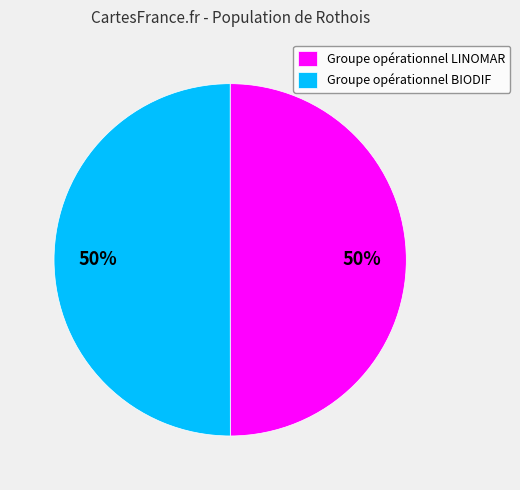

What is the ratio of the value at Groupe opérationnel LINOMAR to the value at Groupe opérationnel BIODIF?

1.0